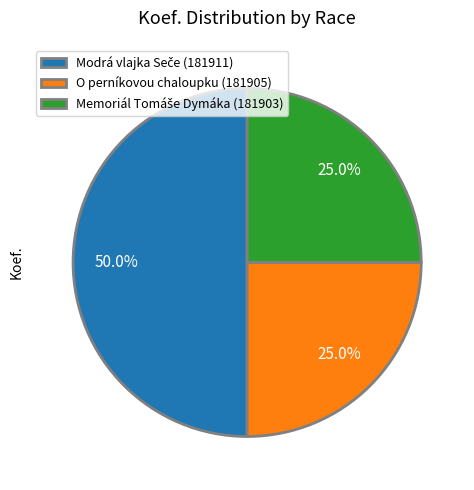

To the nearest percent, what portion does O perníkovou chaloupku (181905) represent?

25%